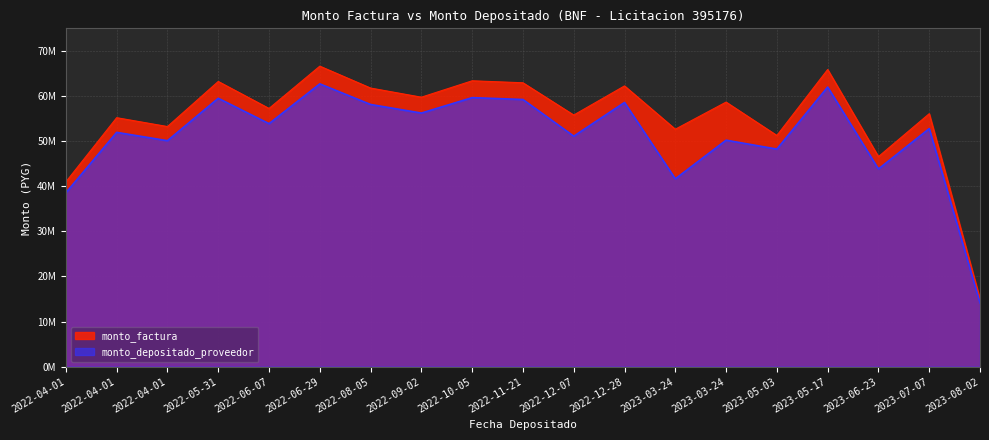

What is the greatest value displayed?

66618550